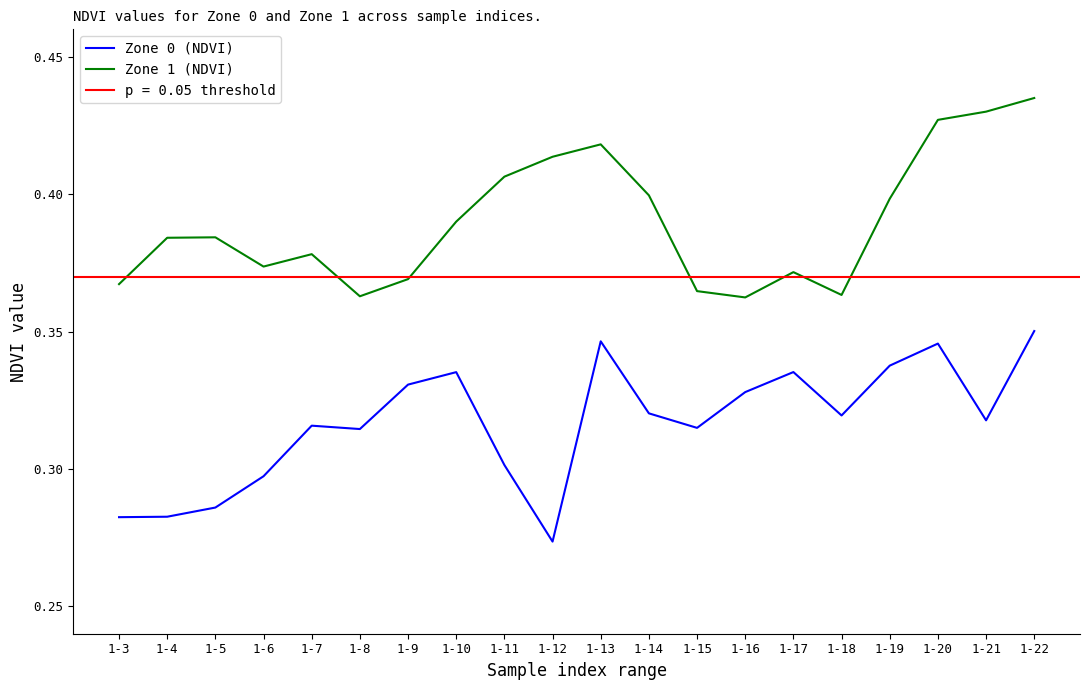

What value does the Zone 0 (NDVI) series have at 1-10?

0.3